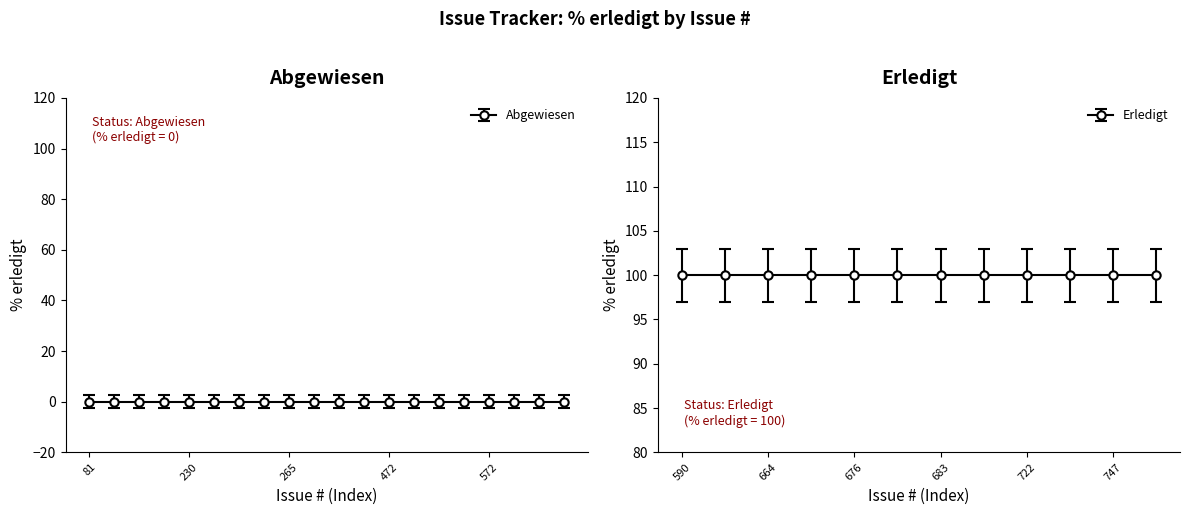

How many lines are shown in the chart?

2